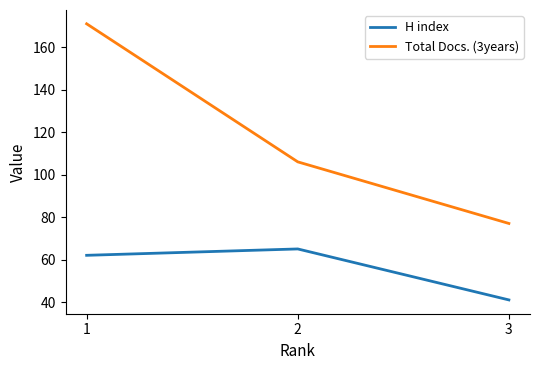

Which series has the largest total across all categories?

Total Docs. (3years)